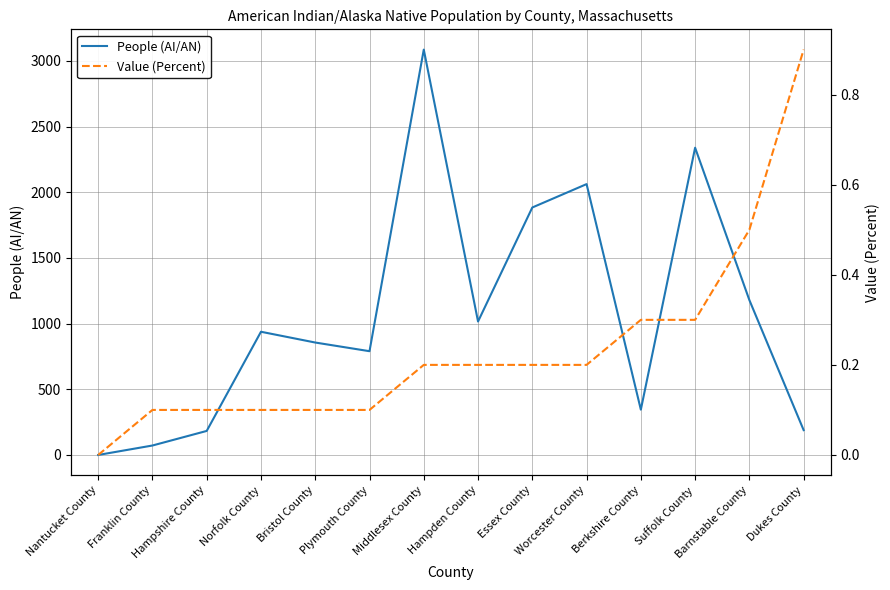

True or false: People (AI/AN) has a value of 72.0 at Franklin County.

True